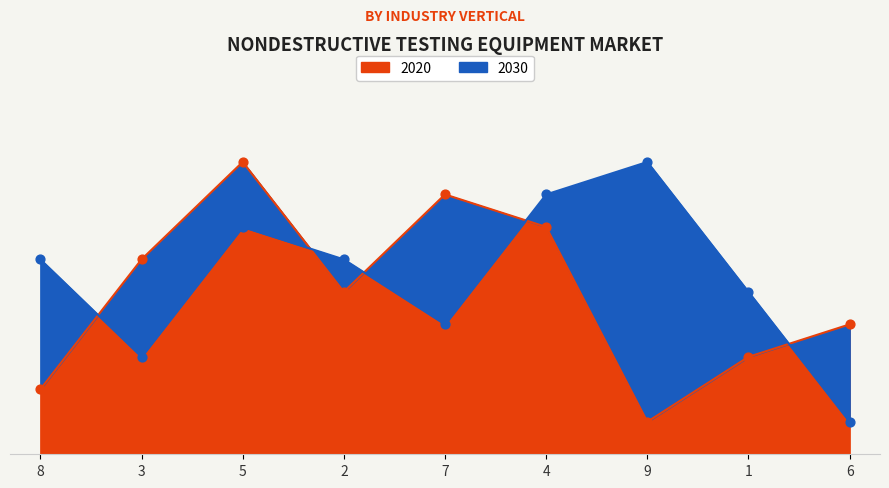

Which series has the largest total across all categories?

2030